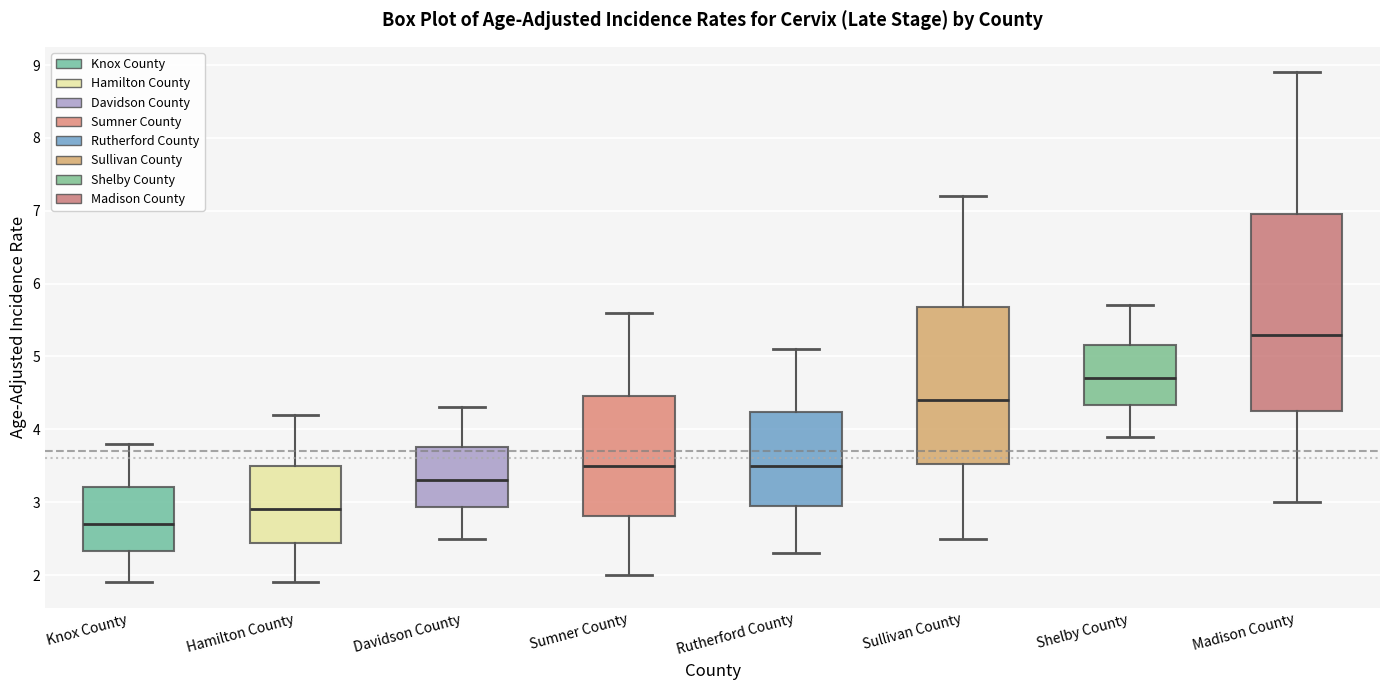

Reading left to right, read every box against the y-axis: the position of its median line, the range the box covers, and the ends of its whiskers. The values are not printed on the chart, so give them approximately, as read against the axis.

Knox County: median 2.7, box 2.3 to 3.2, whiskers 1.9 to 3.8
Hamilton County: median 2.9, box 2.4 to 3.5, whiskers 1.9 to 4.2
Davidson County: median 3.3, box 2.9 to 3.8, whiskers 2.5 to 4.3
Sumner County: median 3.5, box 2.8 to 4.5, whiskers 2.0 to 5.6
Rutherford County: median 3.5, box 3.0 to 4.2, whiskers 2.3 to 5.1
Sullivan County: median 4.4, box 3.5 to 5.7, whiskers 2.5 to 7.2
Shelby County: median 4.7, box 4.3 to 5.2, whiskers 3.9 to 5.7
Madison County: median 5.3, box 4.2 to 7.0, whiskers 3.0 to 8.9